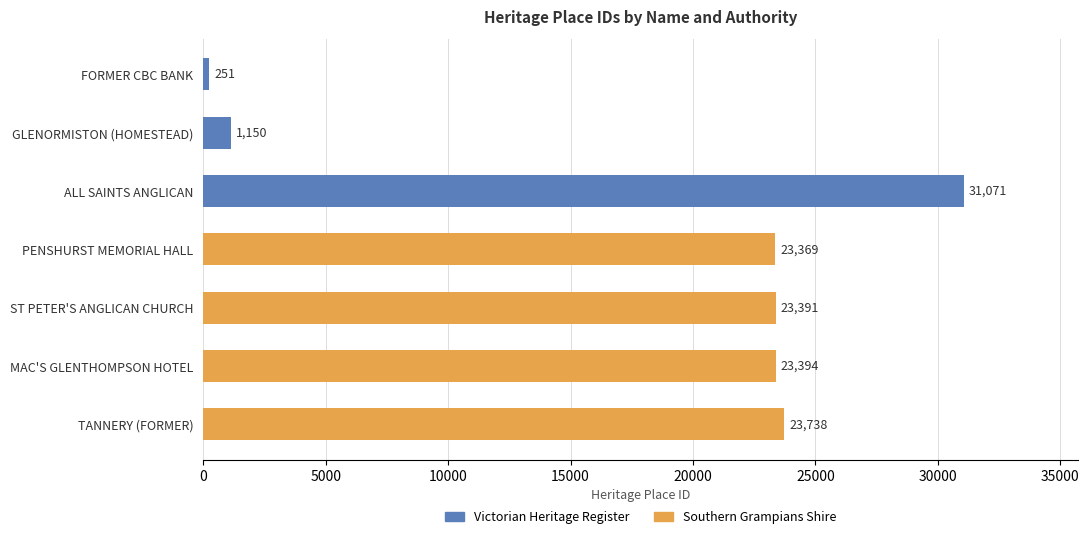

Is it true that the value at ST PETER'S ANGLICAN CHURCH is 23391?

True